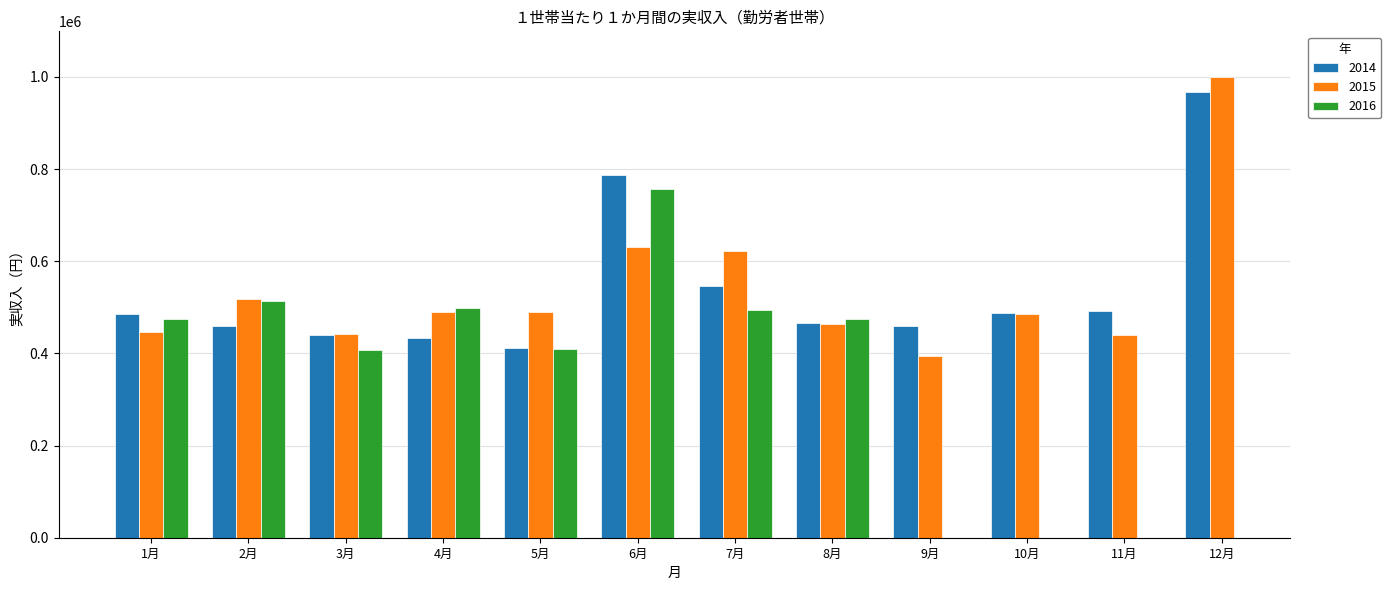

What is the label of the 8th bar from the right?

5月